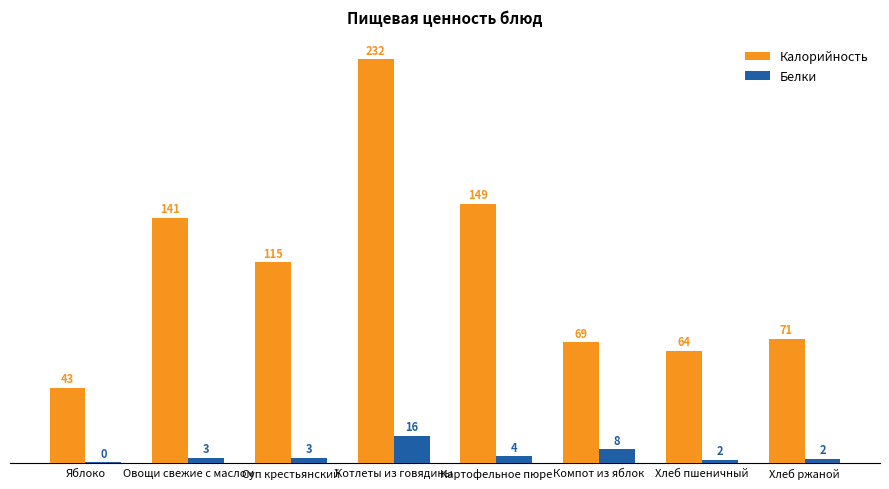

True or false: Белки has a value of 3.9 at Картофельное пюре.

True